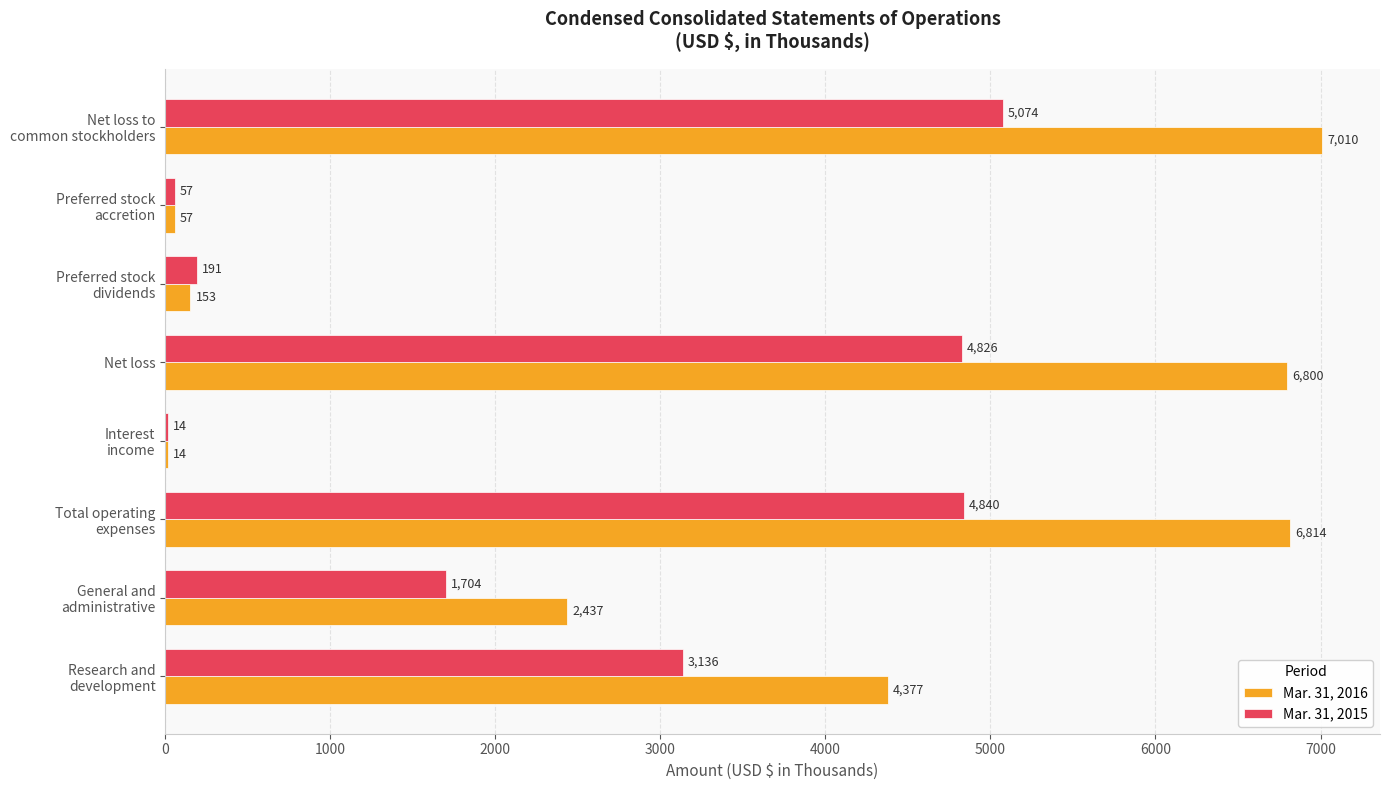

What is the maximum value shown in the chart?

7010